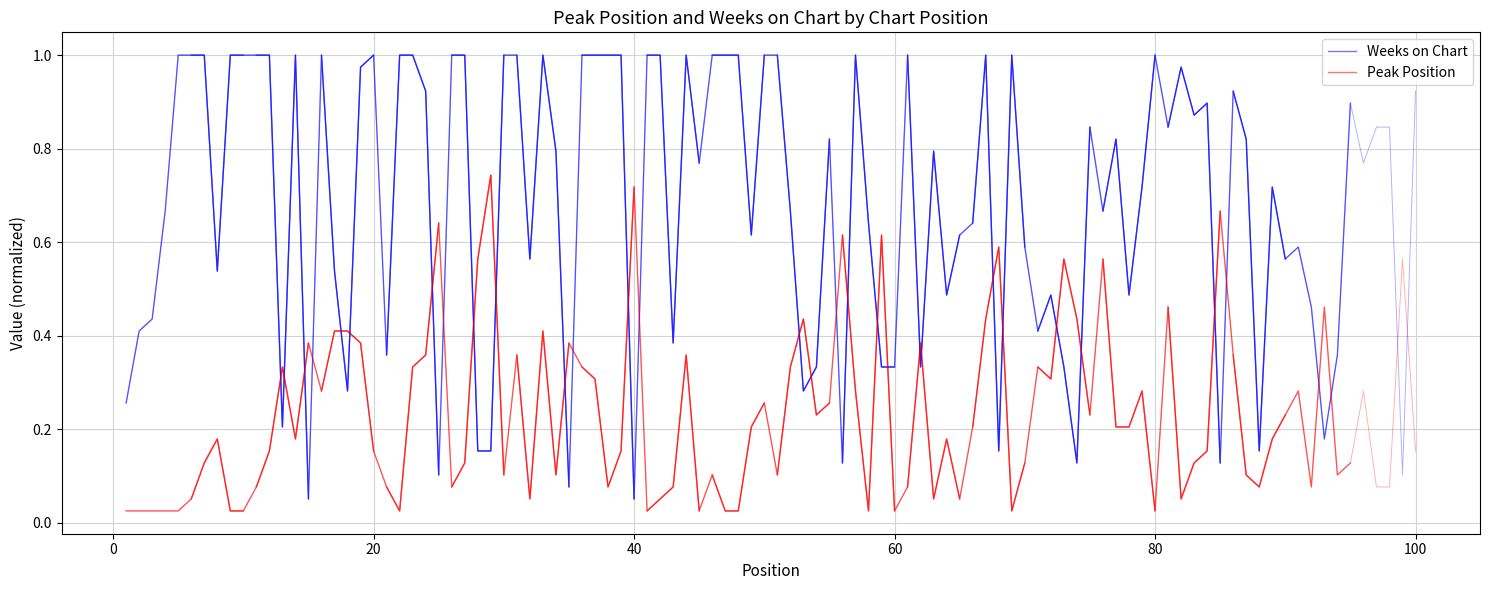

True or false: Peak Position has more than 1 interior local peaks.

False